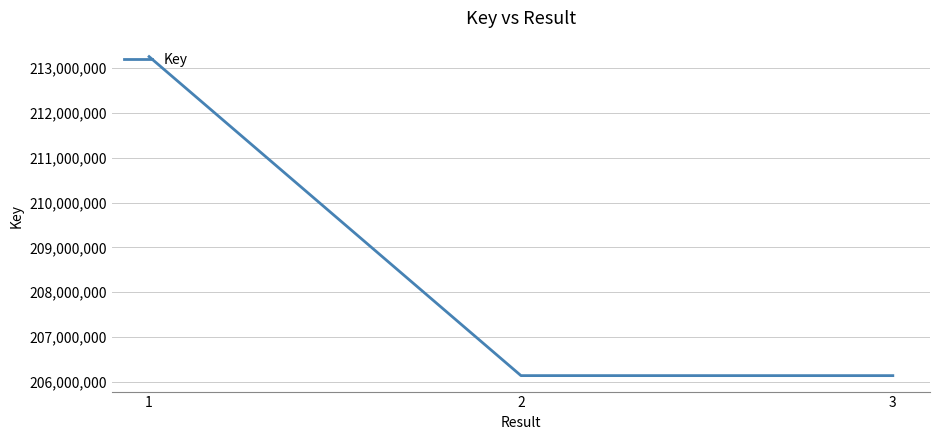

What is the difference between the values at 1 and 2?

7125094